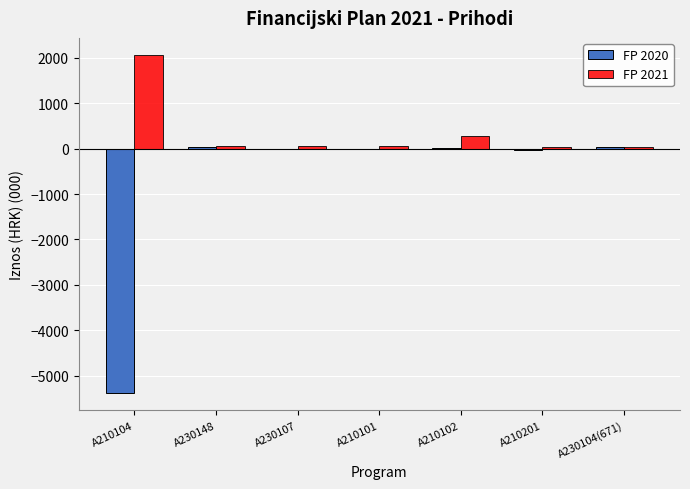

What is the greatest value displayed?

2065.7